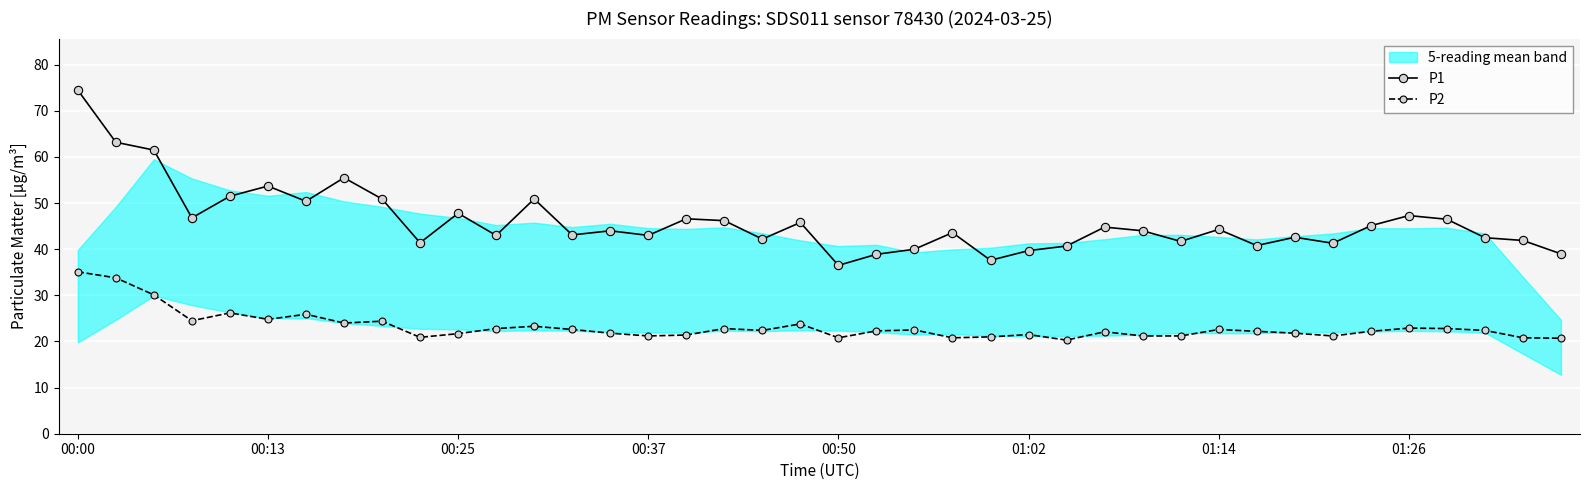

At which category does P1 reach its first local peak?

00:13